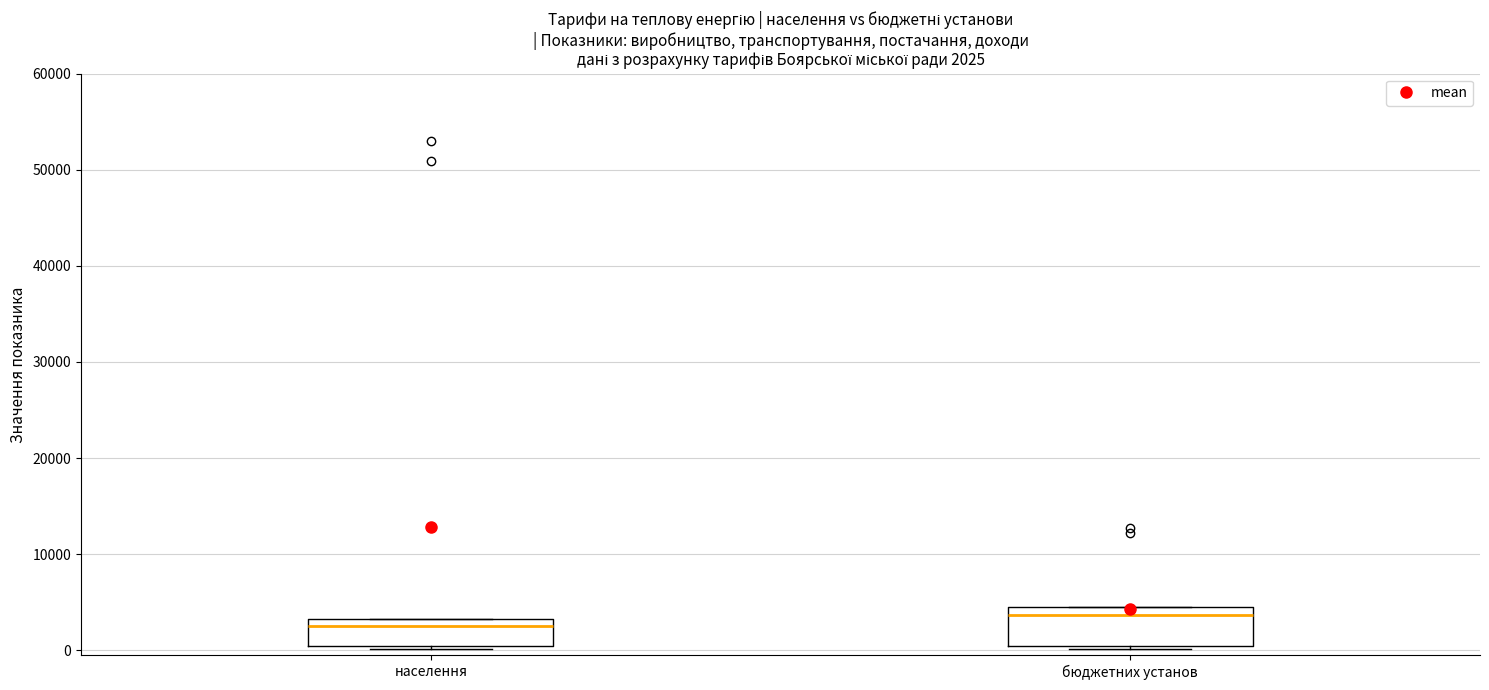

Which box's median line is the highest?

бюджетних установ